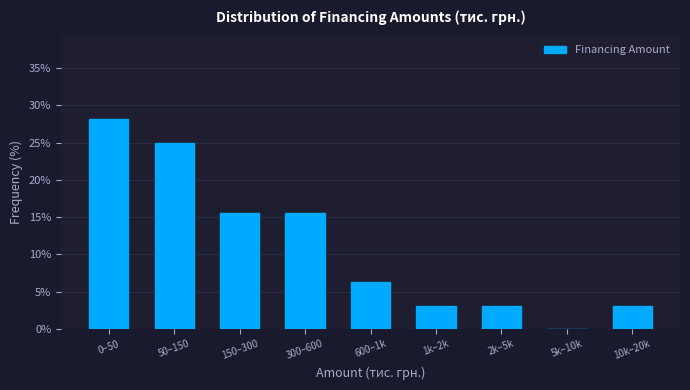

What is the sum of the values at 300–600 and 1k–2k?

18.8